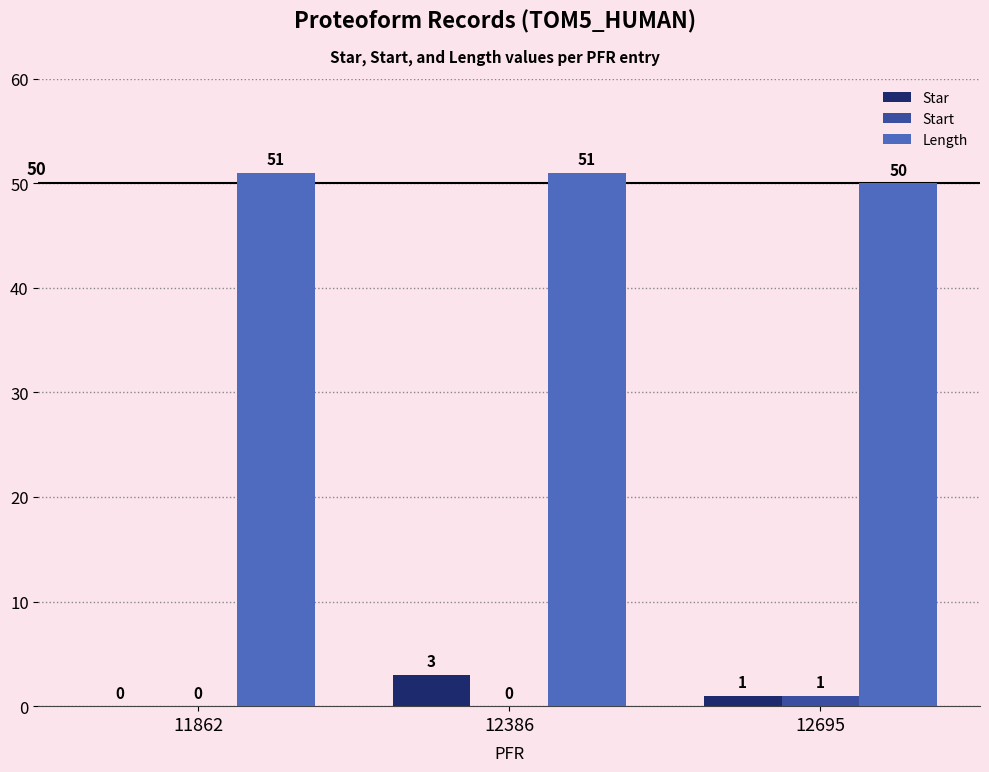

True or false: Start has a value of 0 at 11862.

True